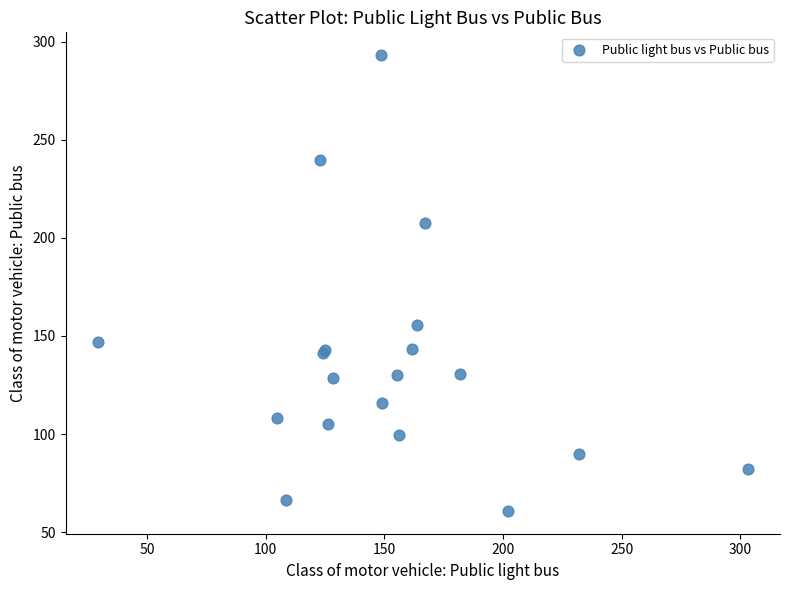

What Y value in the scatter plot is closest to 176?

155.8